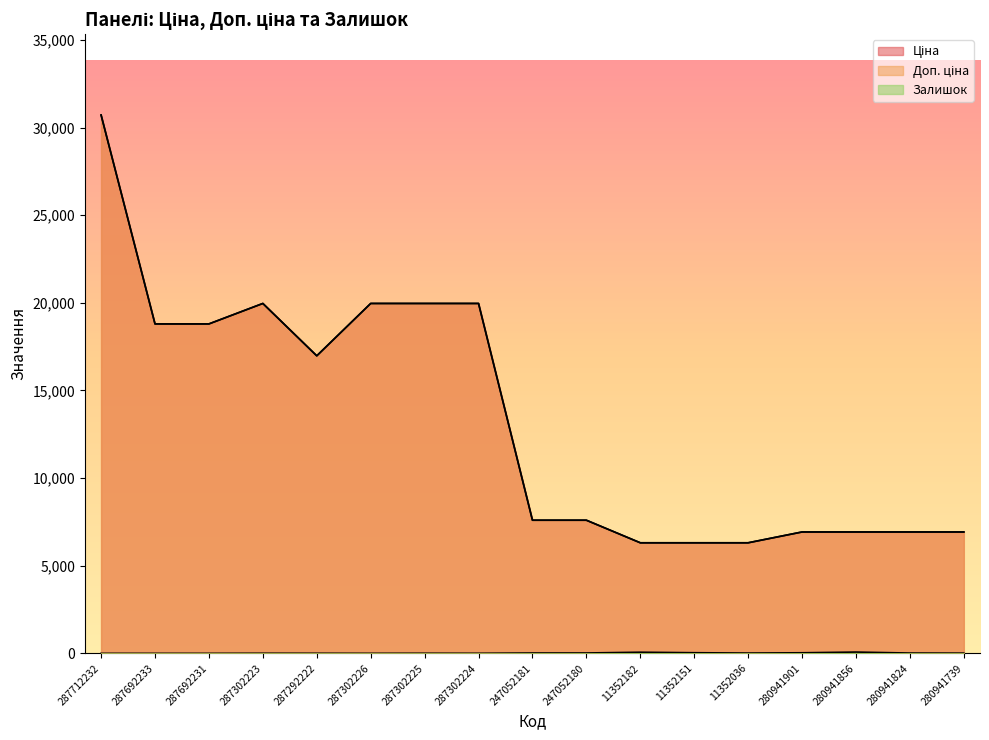

Does the chart have visible grid lines?

No